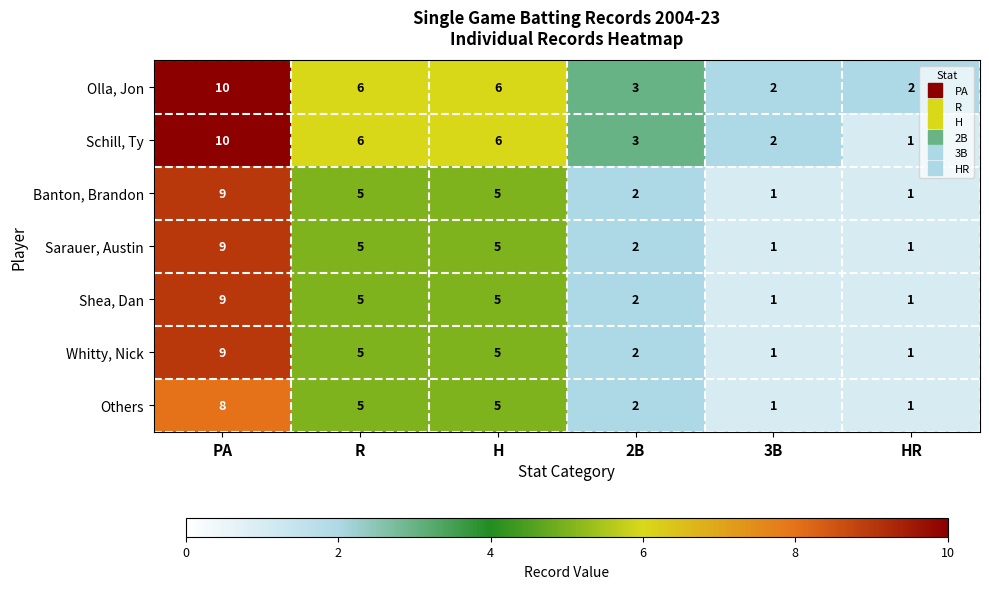

Which series has the widest spread of values?

Schill, Ty